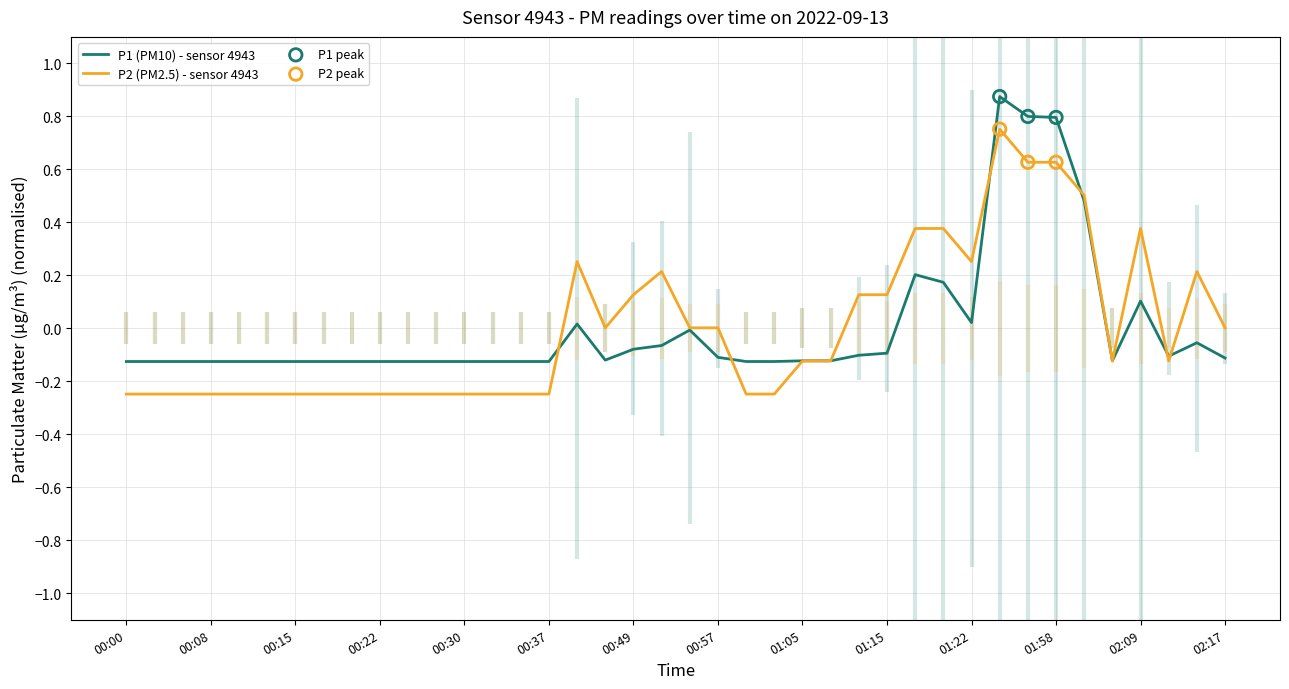

What is the total value across all series at 00:57?

-0.1